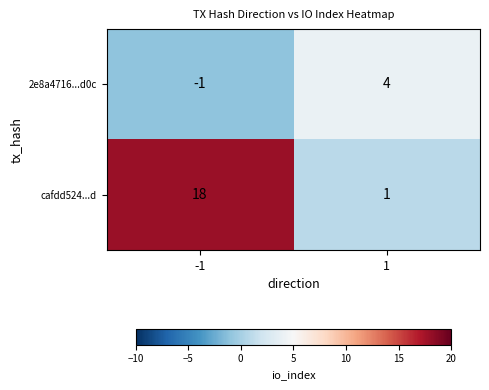

Which label corresponds to the smallest value in the chart?

-1